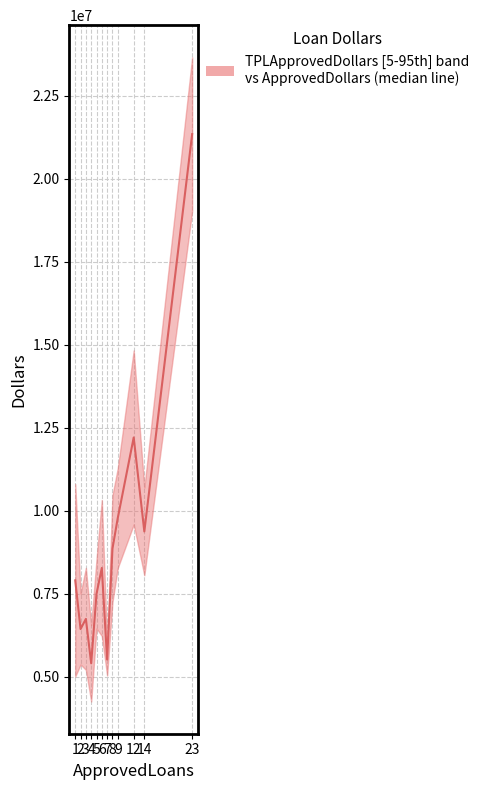

The chart shows a value of 3686252.2 at 6. True or false?

False